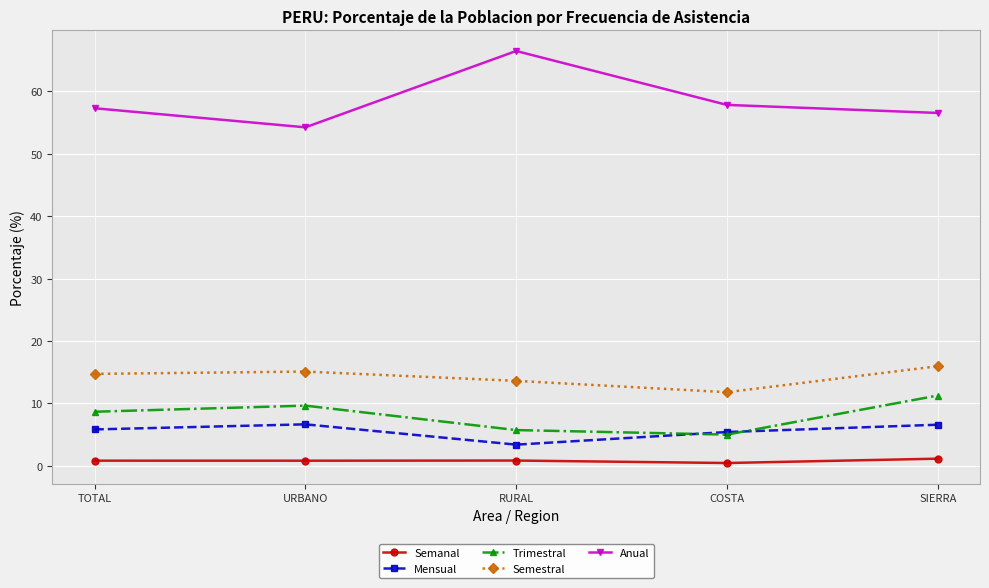

True or false: Semestral has a value of 6.2 at URBANO.

False